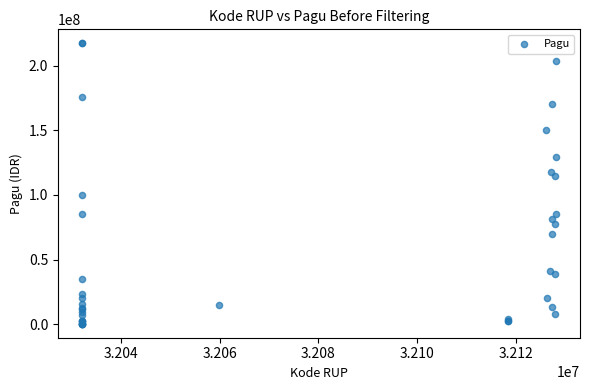

What Y value in the scatter plot is closest to 108830000?

114296000